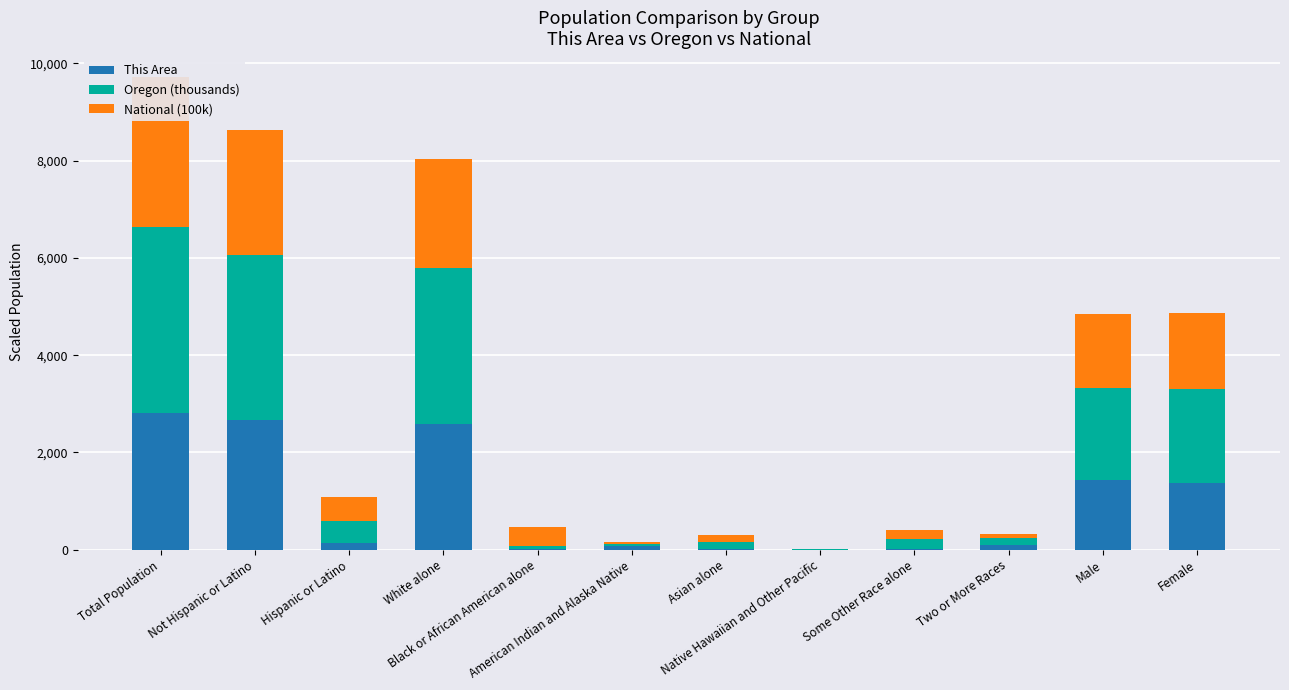

The National (100k) series shows 566.1 at Black or African American alone. True or false?

False